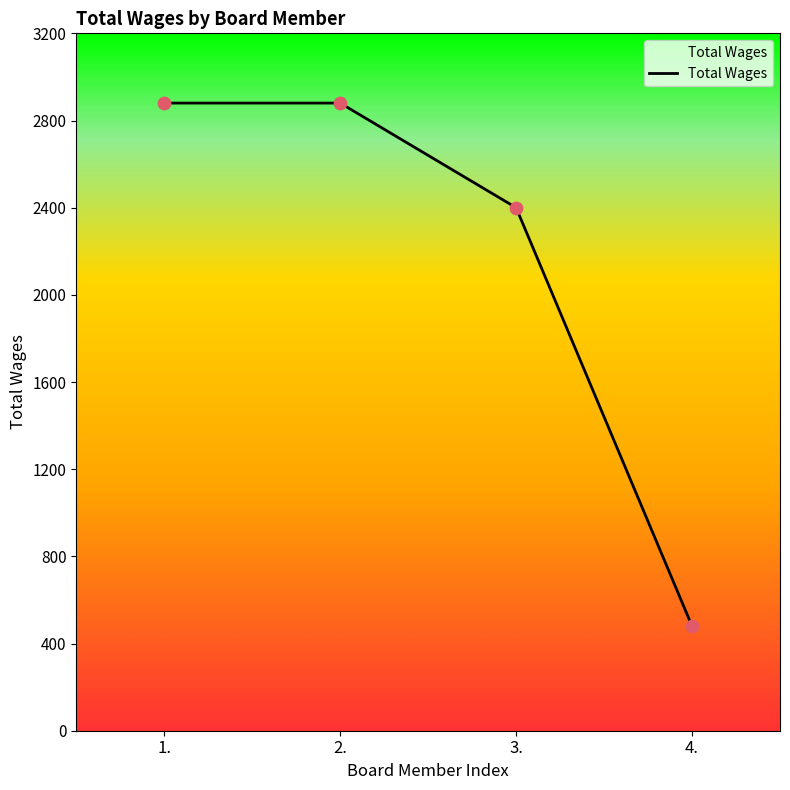

Approximately how many times larger is the value at 4. compared to 3.?

0.2